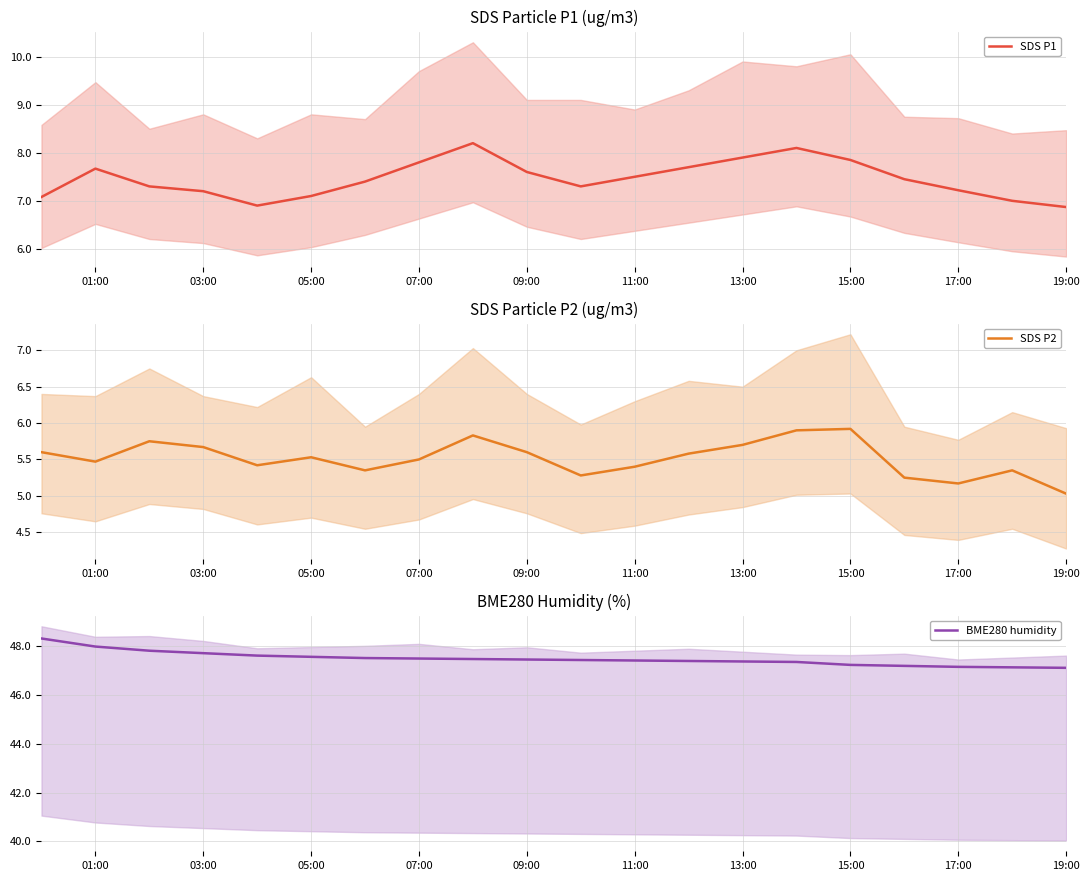

Count the number of categories in the chart.

20